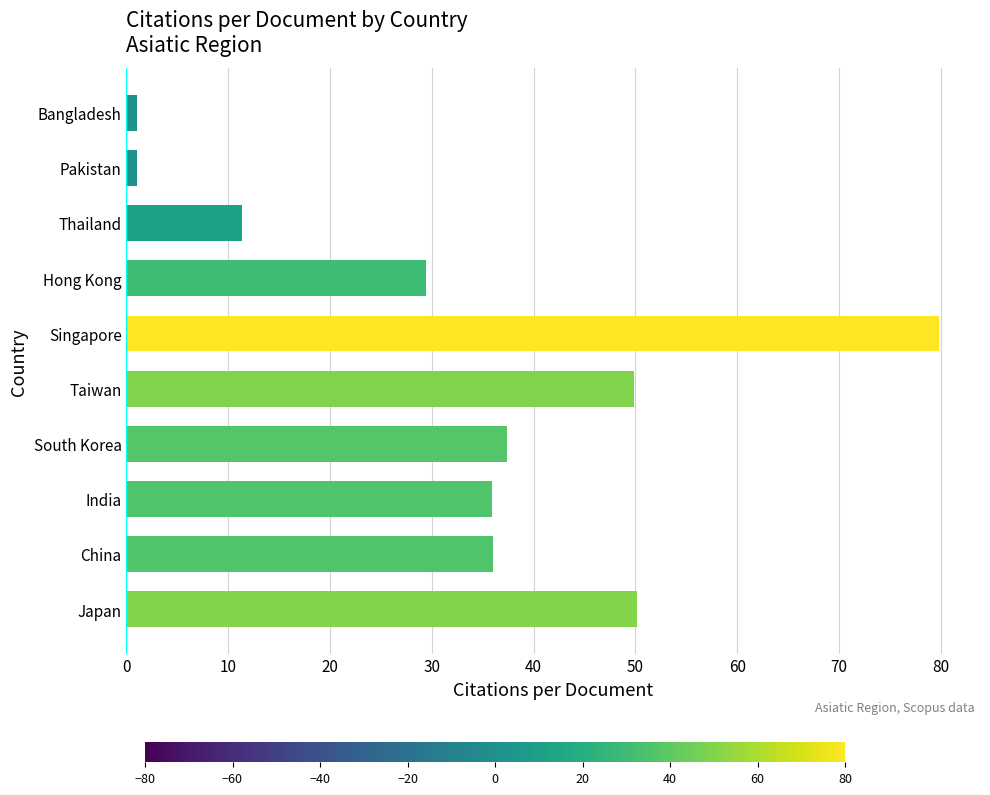

At which label is the value closest to 40?

South Korea